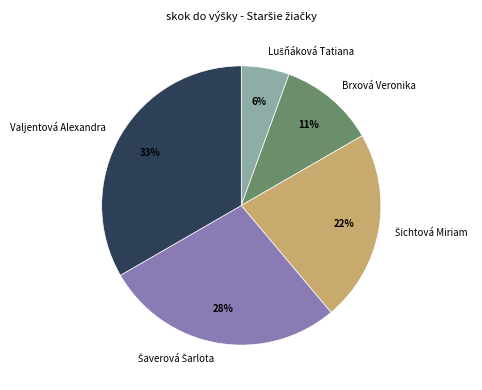

What is the largest slice in the pie chart?

Valjentová Alexandra